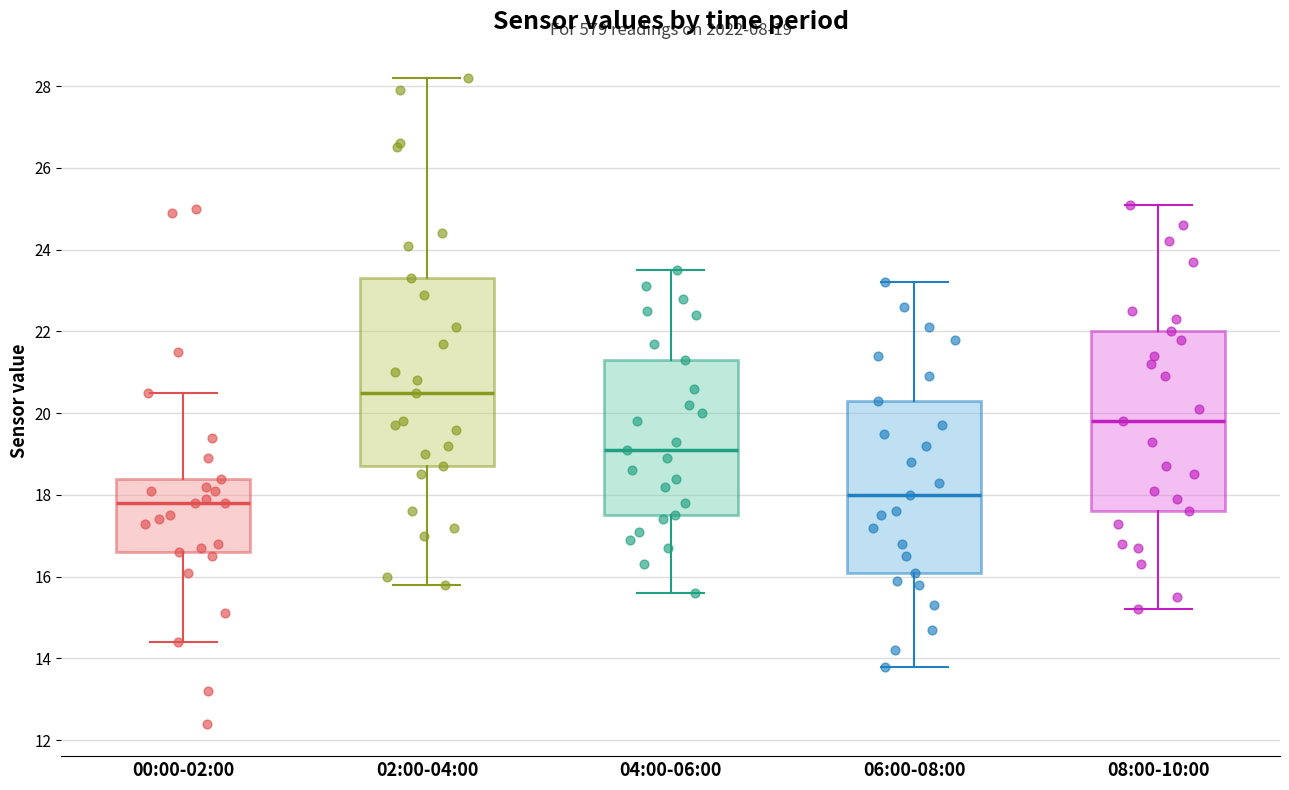

Comparing the boxes themselves (not the whiskers), which one is the tallest?

02:00-04:00